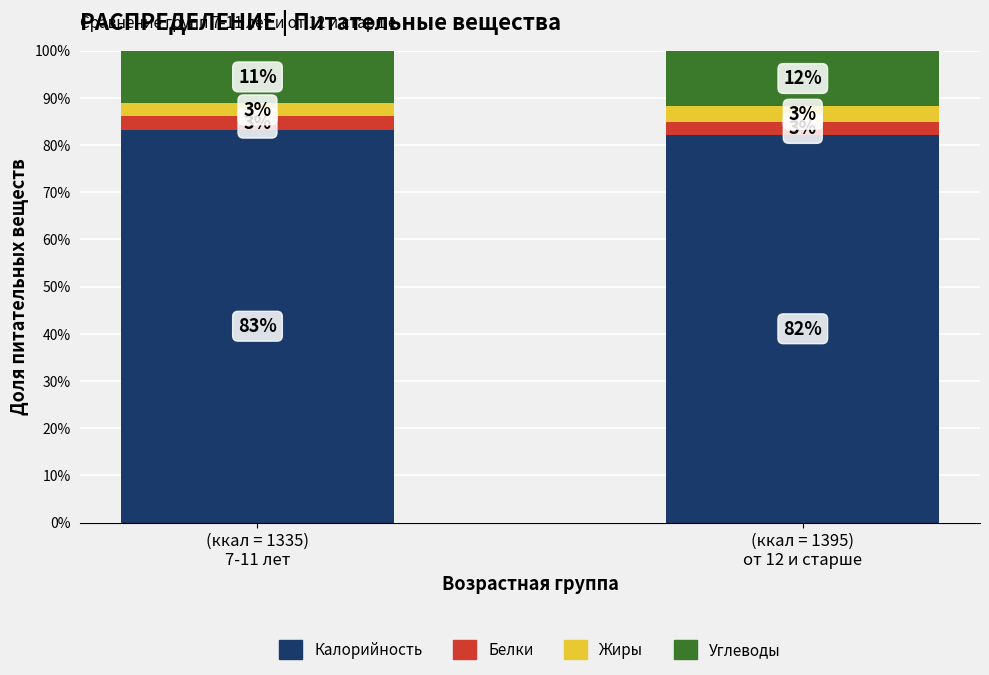

Which series has the widest spread of values?

Калорийность